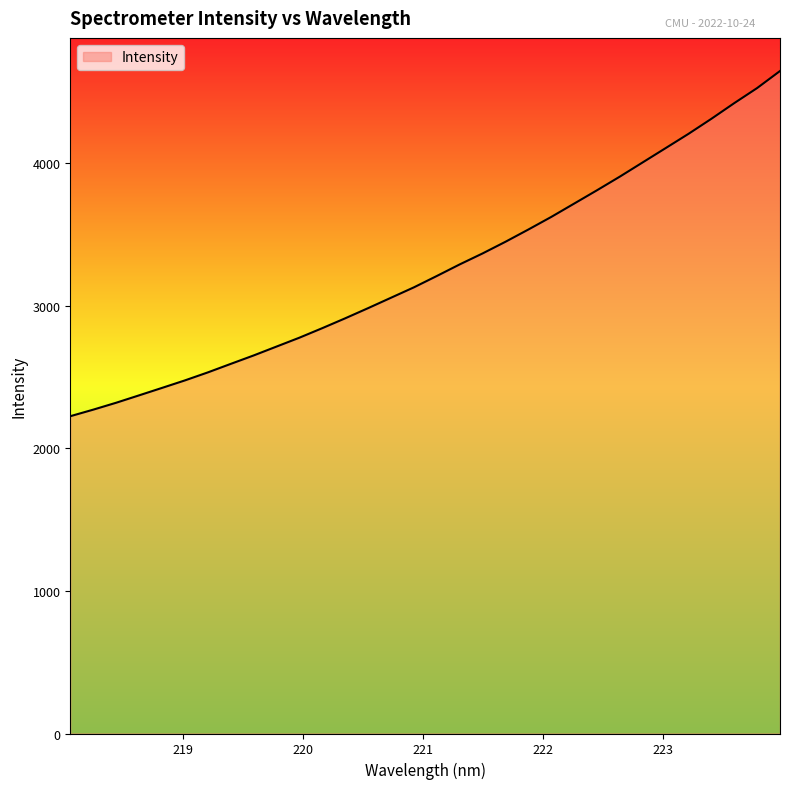

What is the maximum value shown in the chart?

4648.8